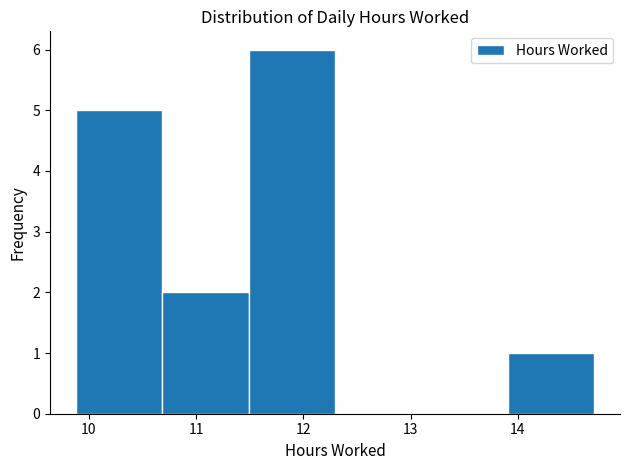

Reading left to right, transcribe this chart: for each bar, give the range it covers on the x-axis and its height. Neither the bar edges nor the heights are printed on the chart, so give them approximately, as read against the axes.

9.9 to 10.7: 5
10.7 to 11.5: 2
11.5 to 12.3: 6
12.3 to 13.1: 0
13.1 to 13.9: 0
13.9 to 14.7: 1